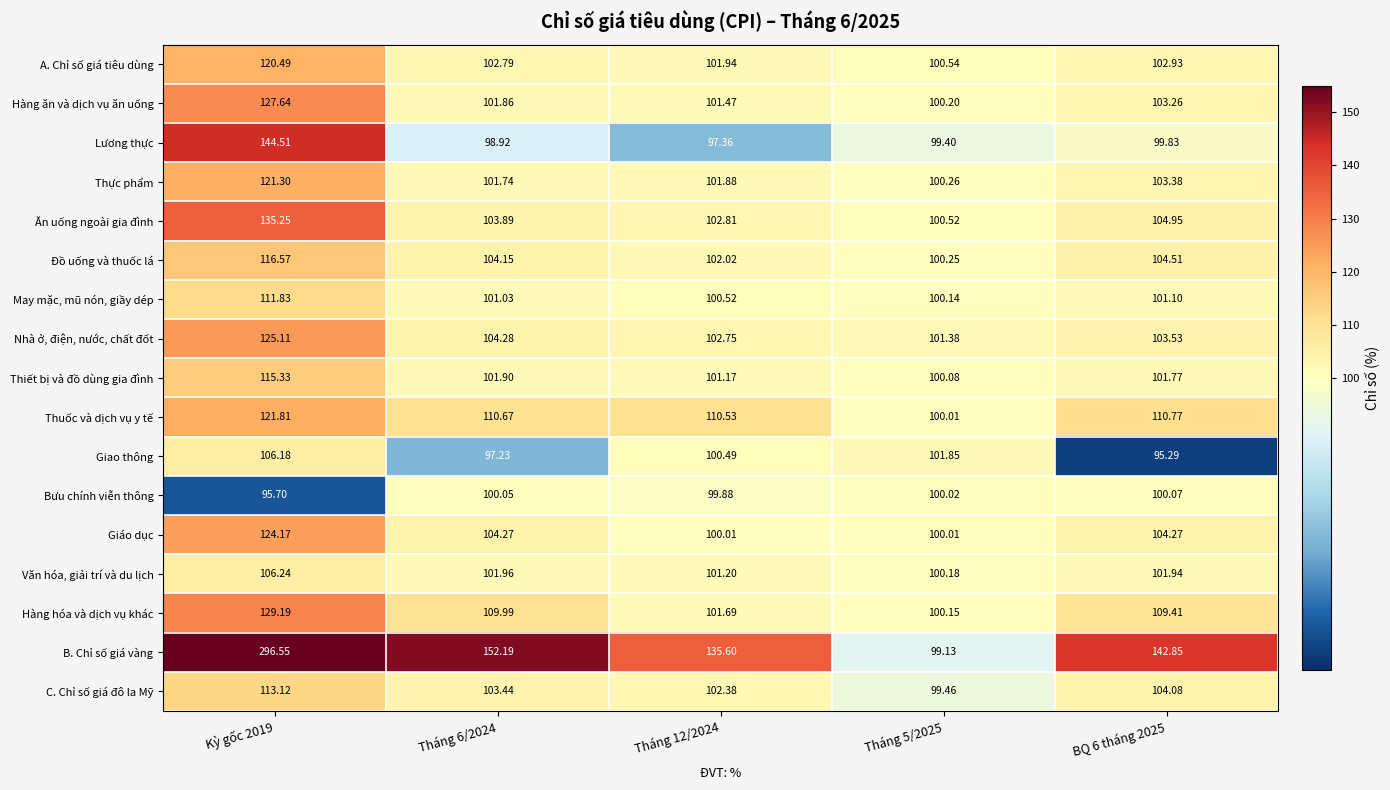

How many values in the Hàng ăn và dịch vụ ăn uống series are below 101?

1